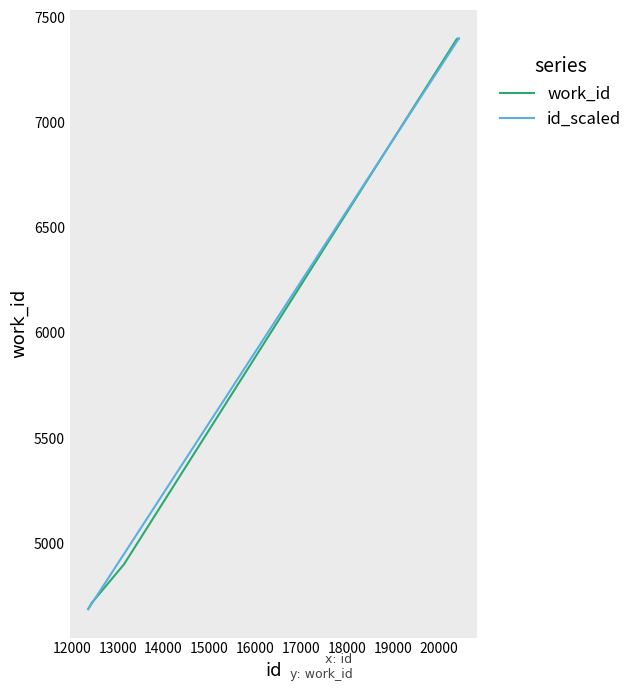

What is the difference between the maximum and minimum values in the work_id series?

2715.0